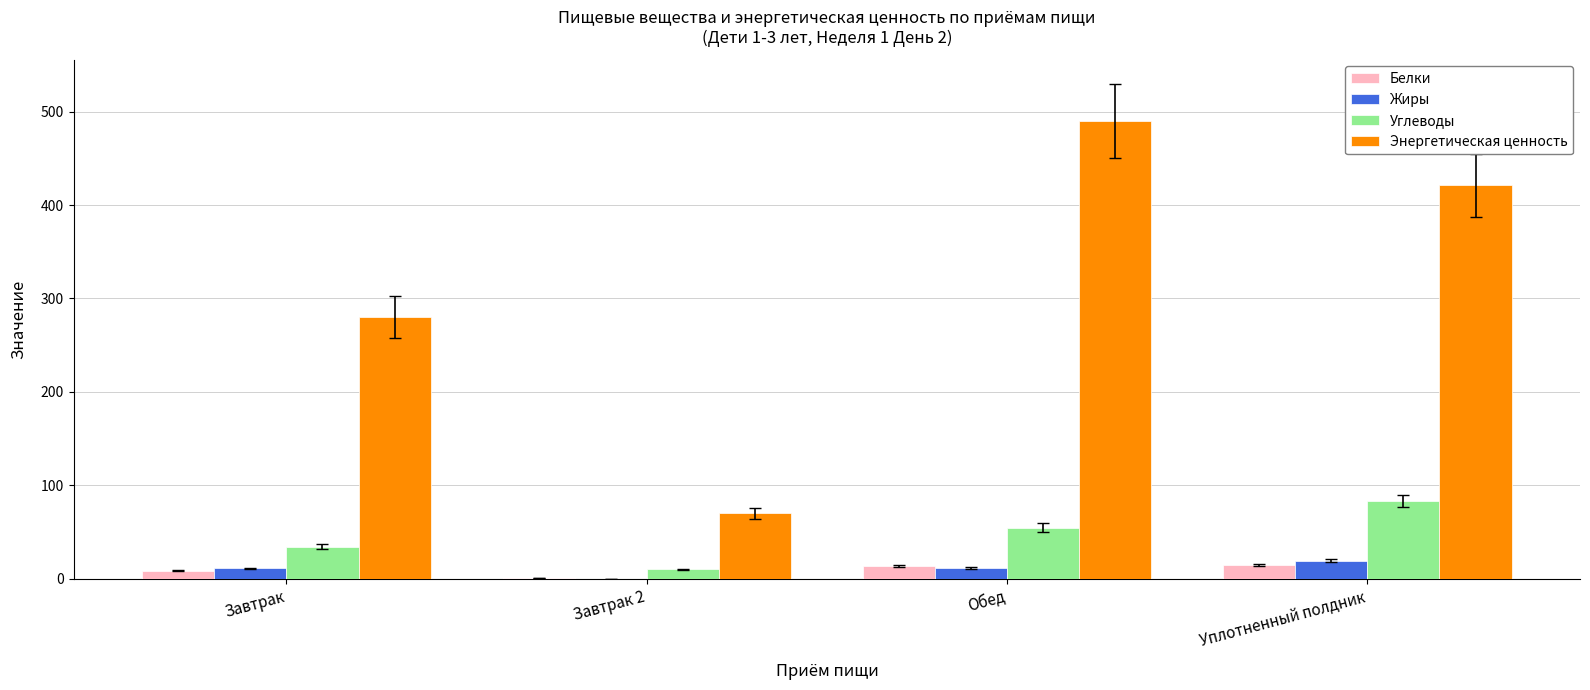

Which label corresponds to the largest value in the chart?

Обед